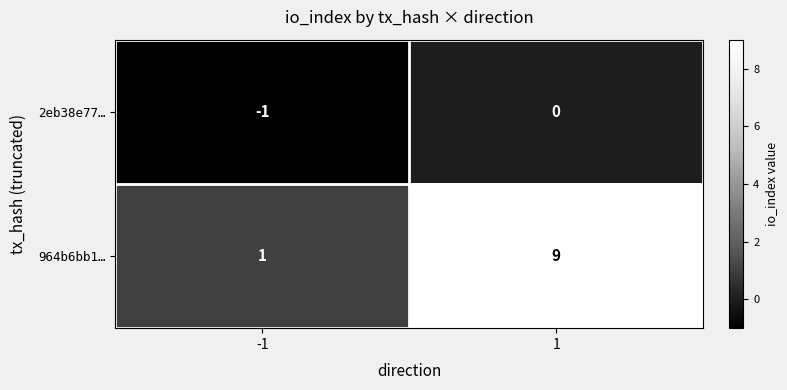

What is the greatest value displayed?

9